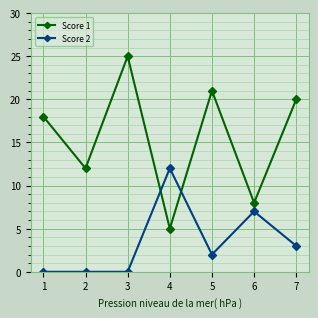

Where is the first local minimum for Score 1?

2